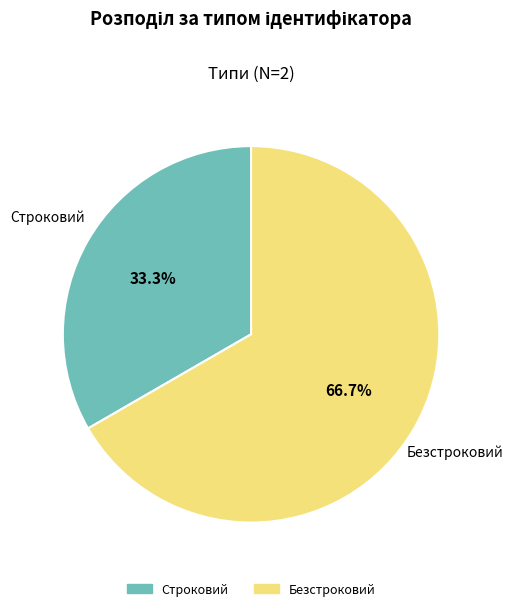

How many segments does this pie chart have?

2